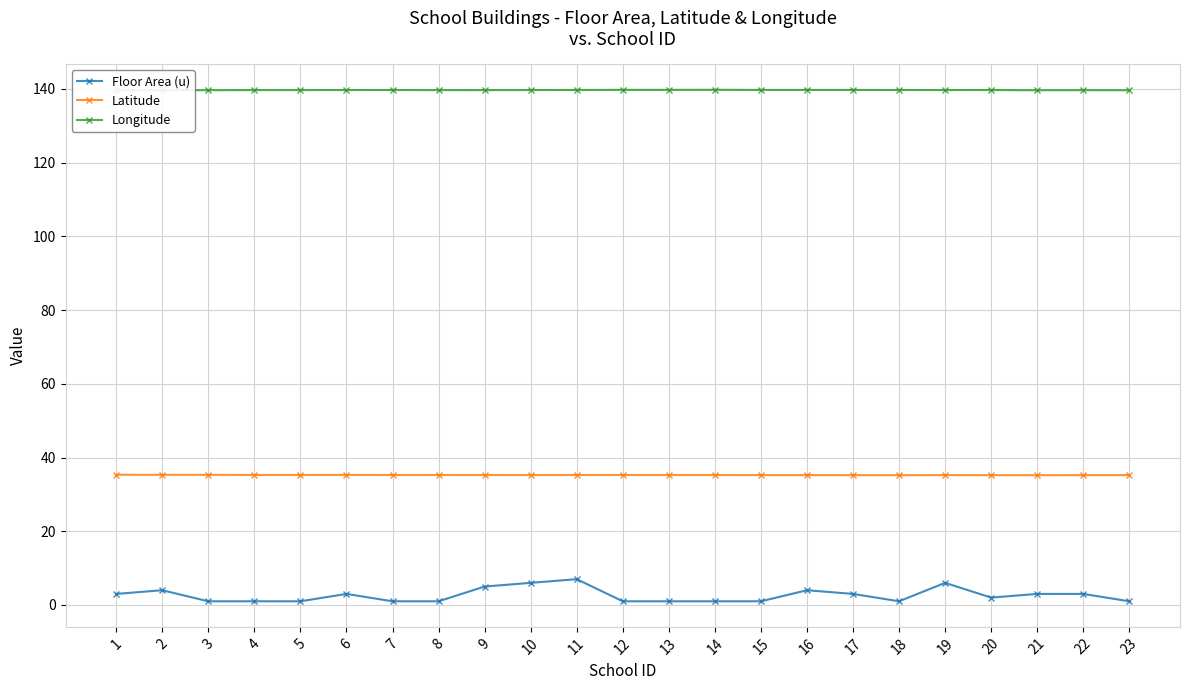

What are all the series names shown in the legend?

Floor Area (u), Latitude, Longitude